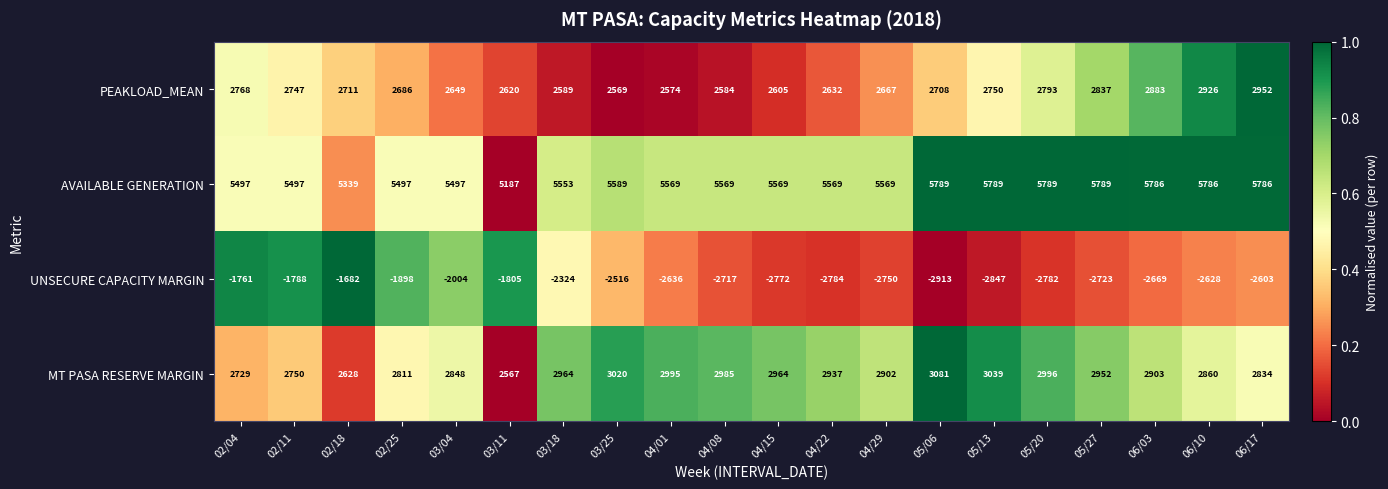

List the series in order of their peak value, lowest first.

UNSECURE CAPACITY MARGIN, PEAKLOAD_MEAN, MT PASA RESERVE MARGIN, AVAILABLE GENERATION